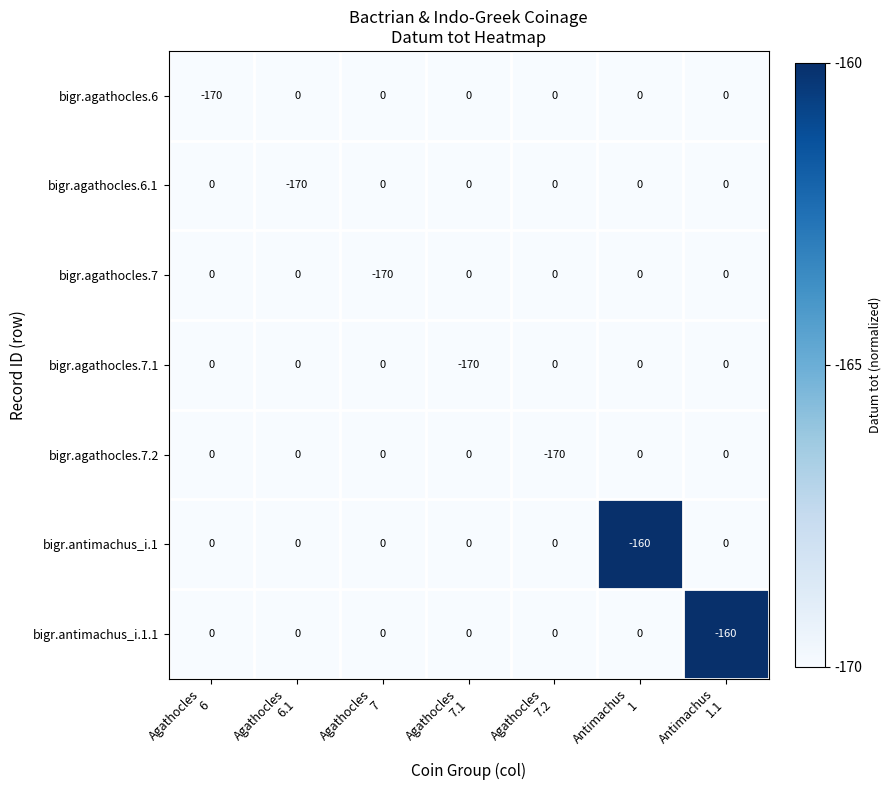

What is the difference between the maximum and minimum values in the bigr.agathocles.6.1 series?

170